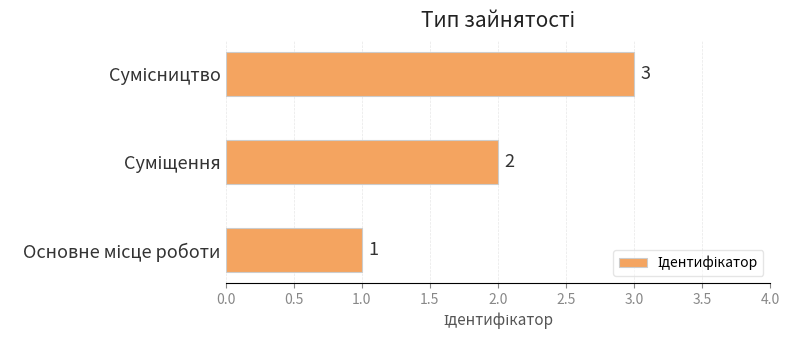

Count the values in the range 1 to 3.

3